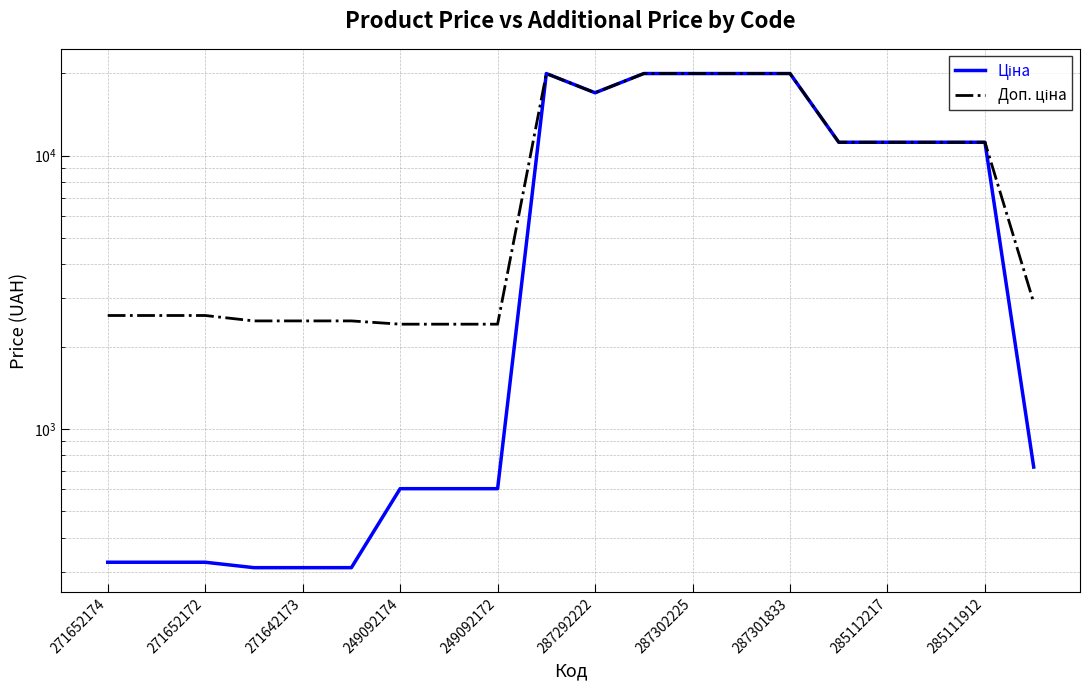

What is the value of the Ціна point at the 2nd from the left?

324.8